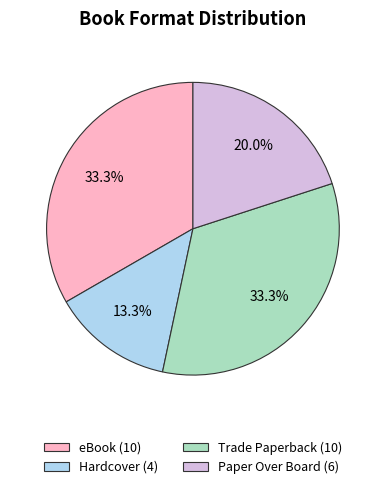

How many slices are in this pie chart?

4